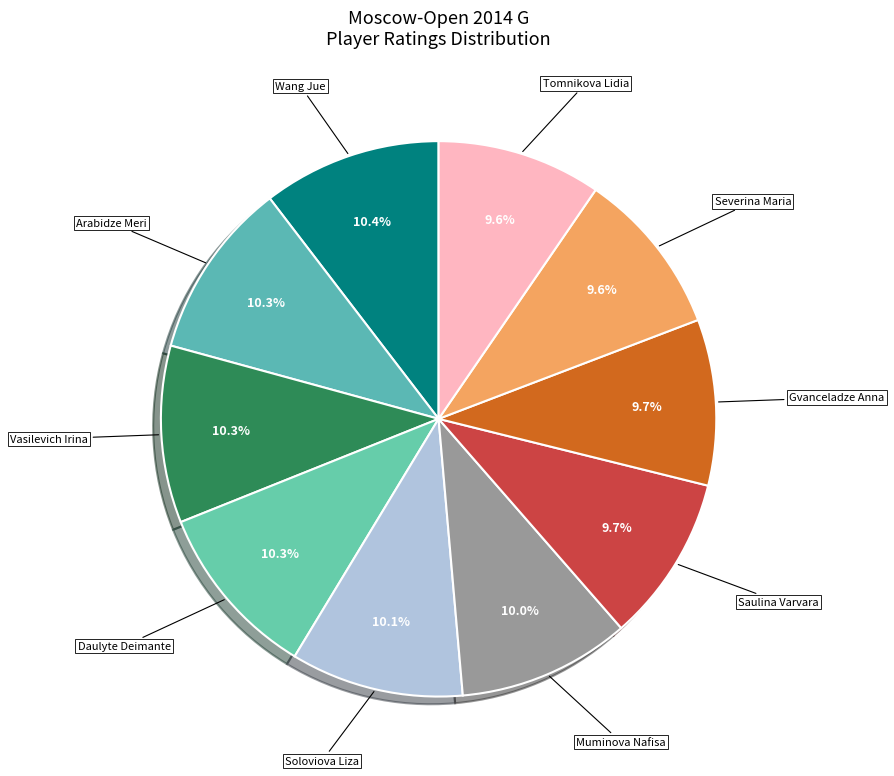

How many slices are in this pie chart?

10